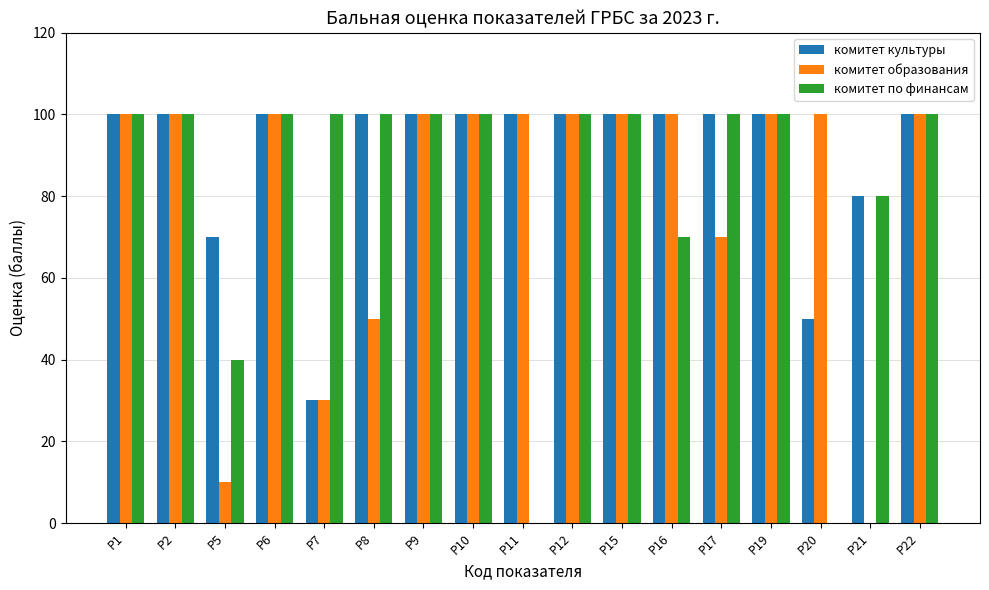

True or false: комитет по финансам has a value of 100 at Р17.

True